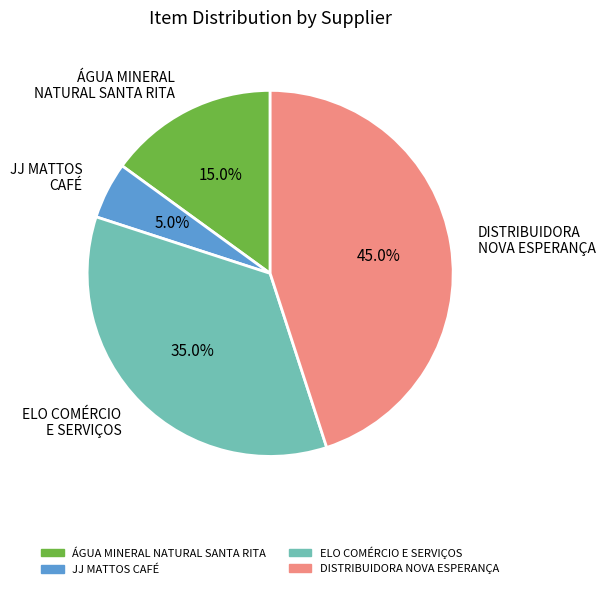

What portion of the pie excludes ELO COMÉRCIO E SERVIÇOS?

65.0%